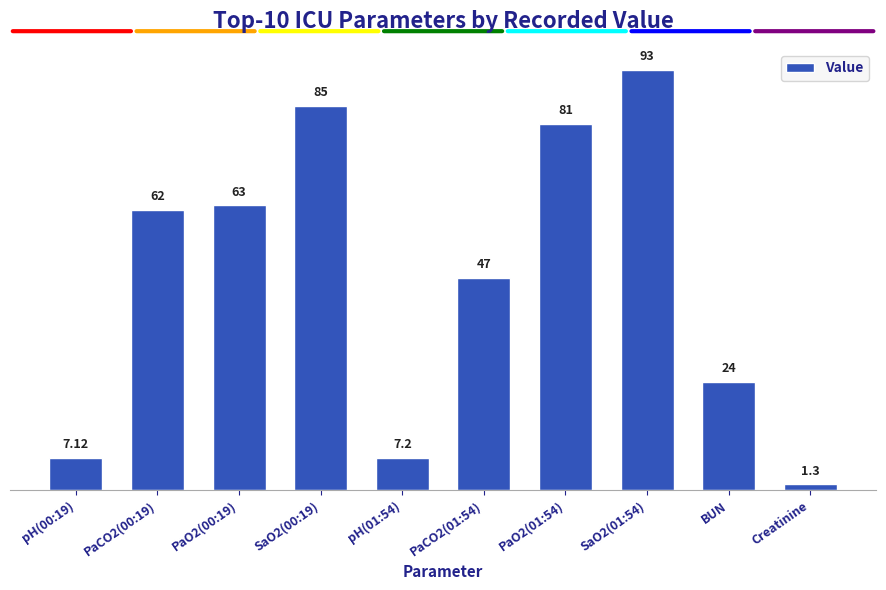

At which category does the chart reach its peak across all series?

SaO2(01:54)